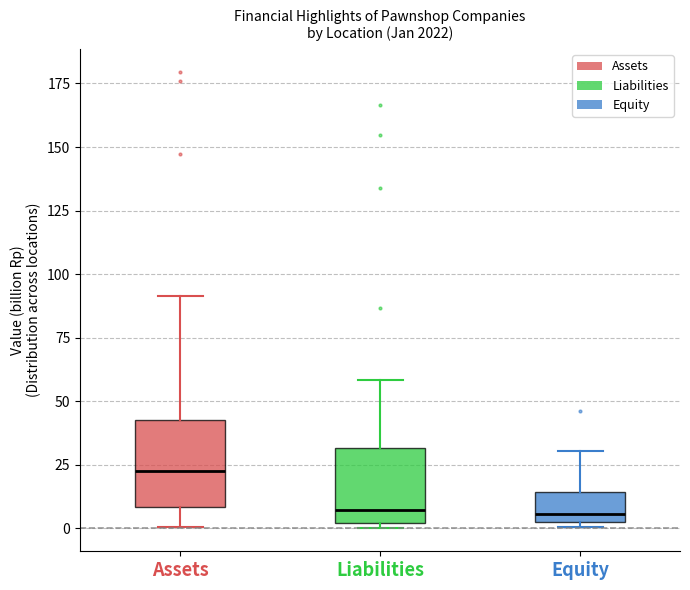

Reading left to right, read every box against the y-axis: the position of its median line, the range the box covers, and the ends of its whiskers. The values are not printed on the chart, so give them approximately, as read against the axis.

Assets: median 25, box 10 to 45, whiskers 0 to 90
Liabilities: median 5, box 0 to 30, whiskers 0 (just below the box's lower edge) to 60
Equity: median 5 (just above the box's lower edge), box 5 to 15, whiskers 0 to 30